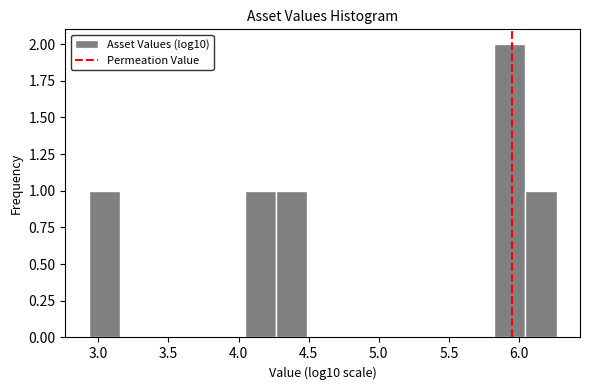

What is the height of the bar covering 2.95 to 3.15 on the x-axis? Neither the bar edges nor the heights are printed on the chart, so give them approximately, as read against the axes.

1